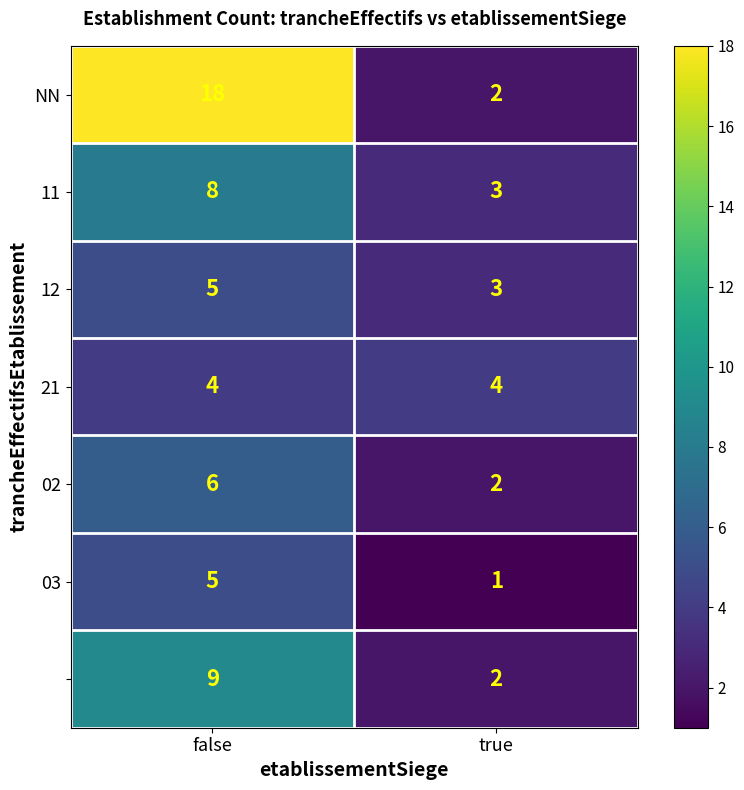

How many data points does each series have?

2